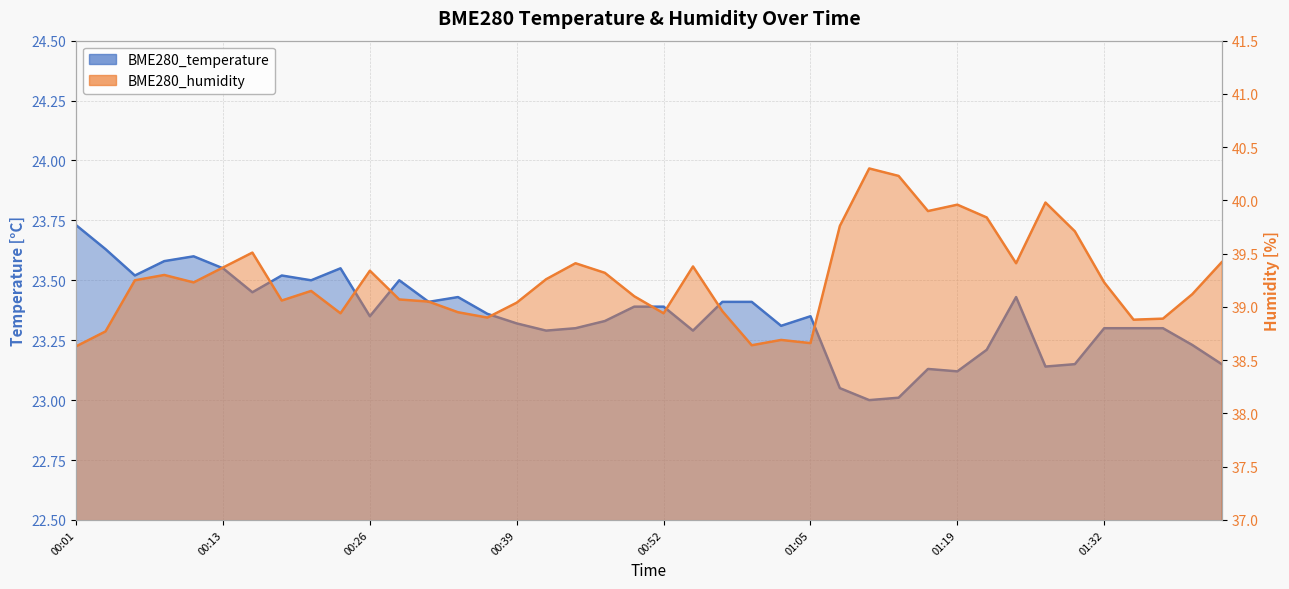

True or false: BME280_humidity and BME280_temperature intersect in this chart.

False